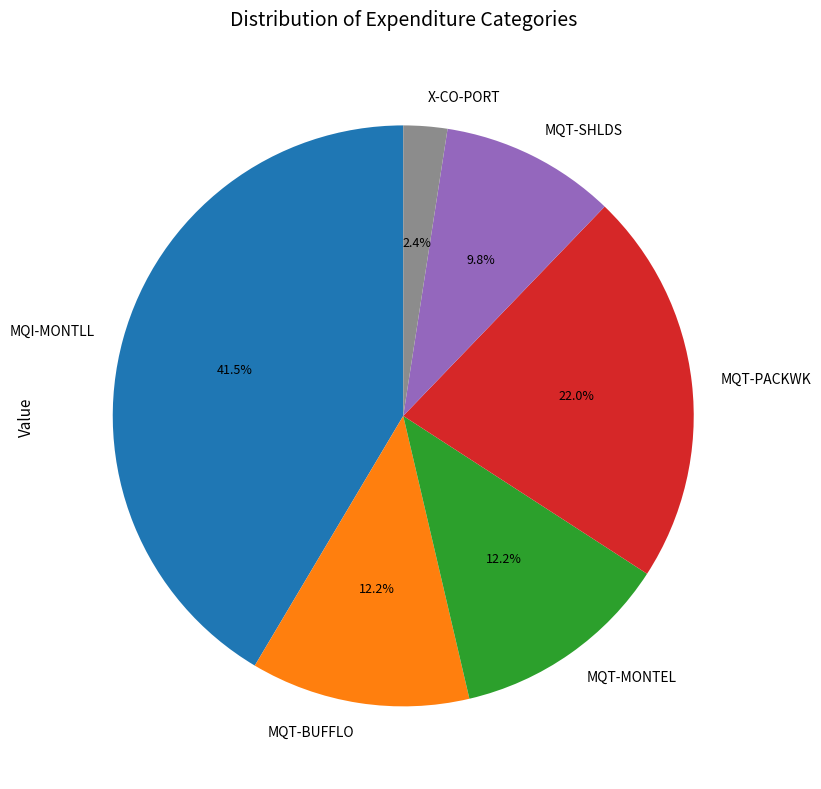

Is MQI-MONTLL the majority of the pie?

No